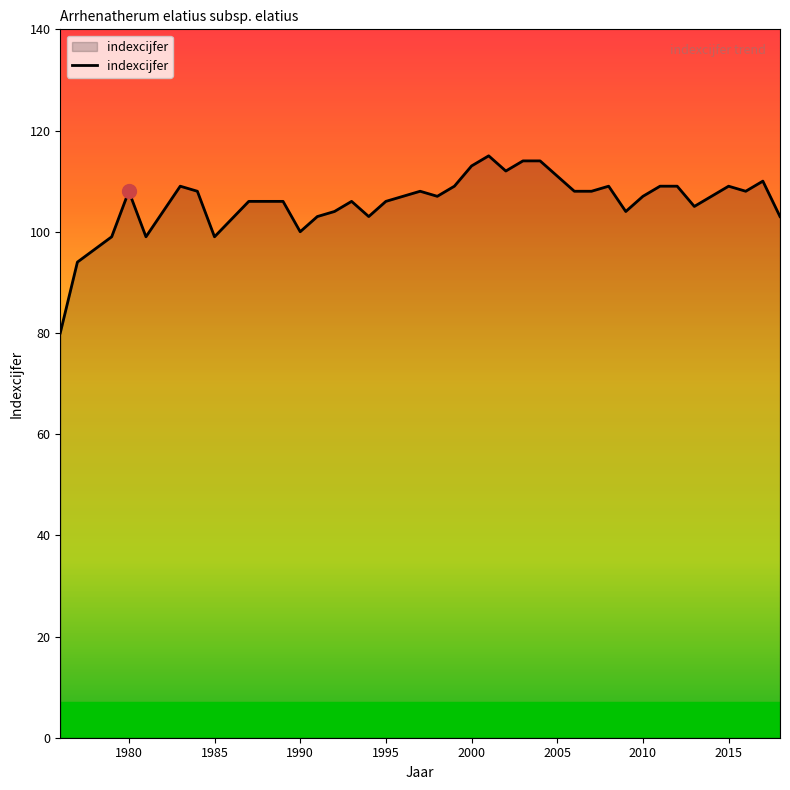

What is the maximum value shown in the chart?

115